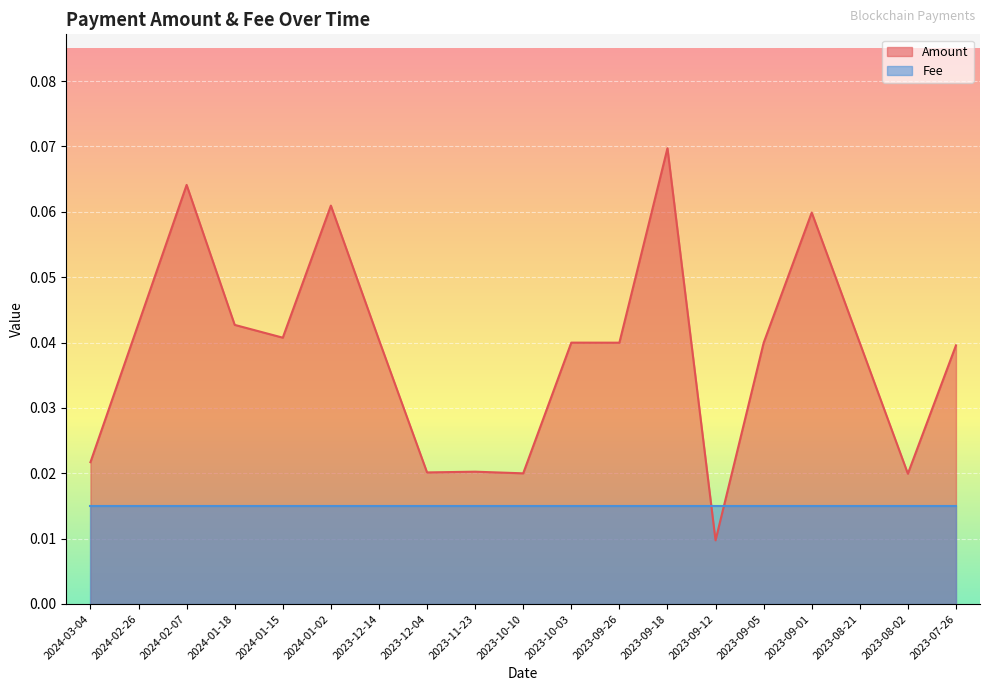

Does the chart display data point markers on the line(s)?

No